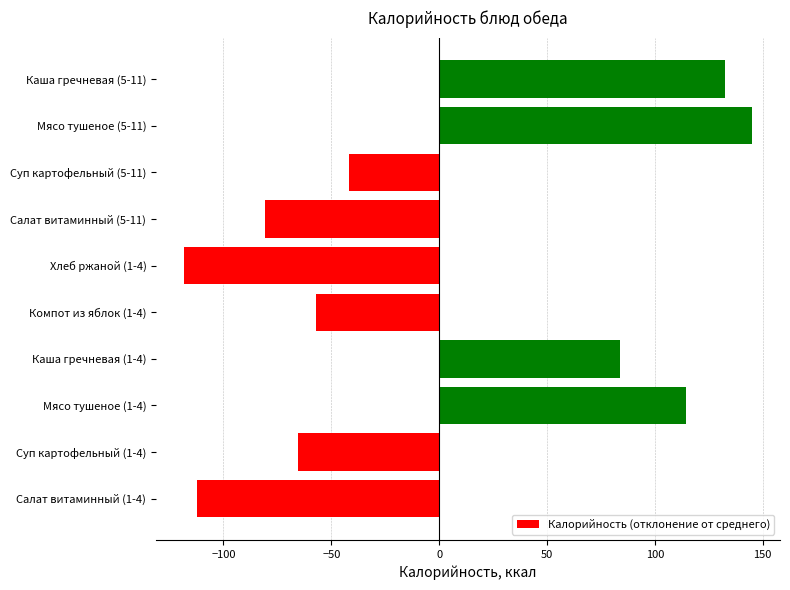

At which category does the chart reach its minimum across all series?

Хлеб ржаной (1-4)